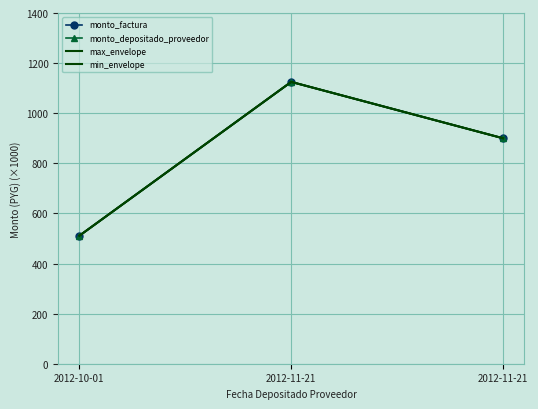

Is this an area chart (filled region under the line)?

No